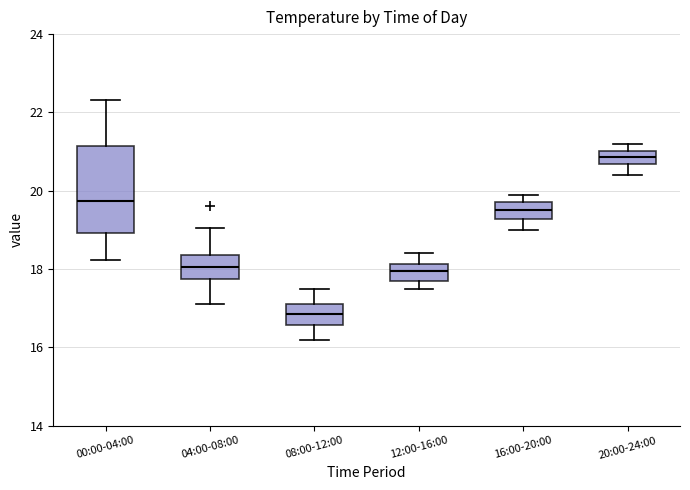

Reading left to right, transcribe this box plot: for each box, give where its median line is, the range the box spans, and where its two whiskers end, as read against the y-axis. The values are not printed on the chart, so give them approximately, as read against the axis.

00:00-04:00: median 19.8, box 19.0 to 21.2, whiskers 18.2 to 22.4
04:00-08:00: median 18.0, box 17.8 to 18.4, whiskers 17.2 to 19.0
08:00-12:00: median 16.8, box 16.6 to 17.2, whiskers 16.2 to 17.6
12:00-16:00: median 18.0, box 17.8 to 18.2, whiskers 17.6 to 18.4
16:00-20:00: median 19.6, box 19.2 to 19.8, whiskers 19.0 to 20.0
20:00-24:00: median 20.8, box 20.6 to 21.0, whiskers 20.4 to 21.2